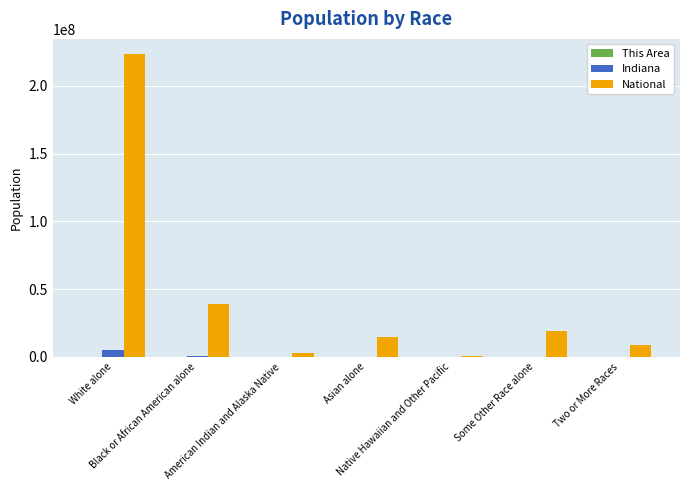

Which series has the largest total across all categories?

National